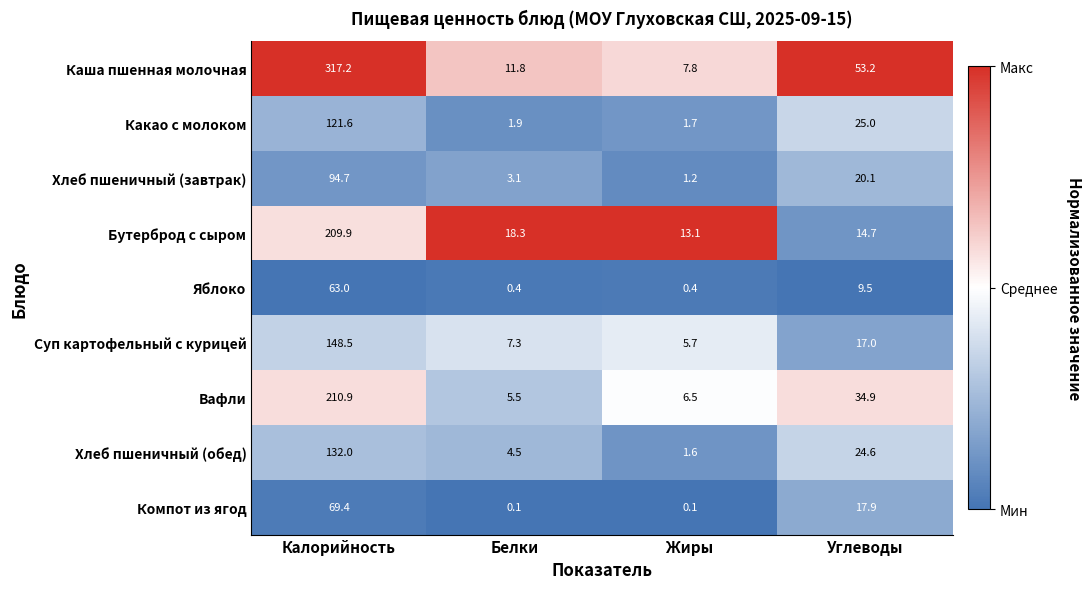

What is the difference between the maximum and minimum values in the Суп картофельный с курицей series?

142.8